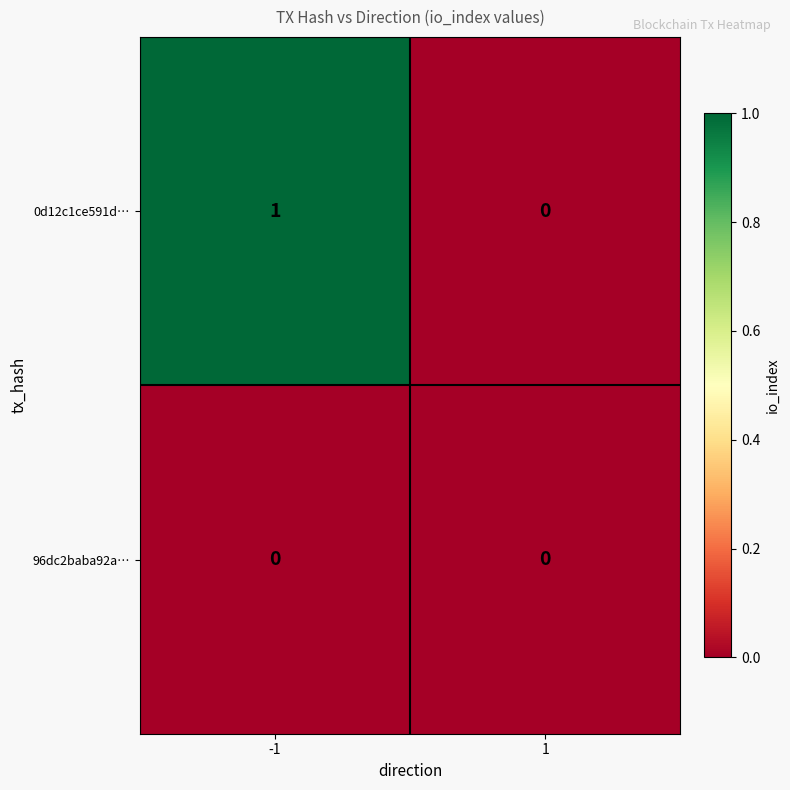

List the labels in order of 0d12c1ce591d… value, smallest first.

1, -1